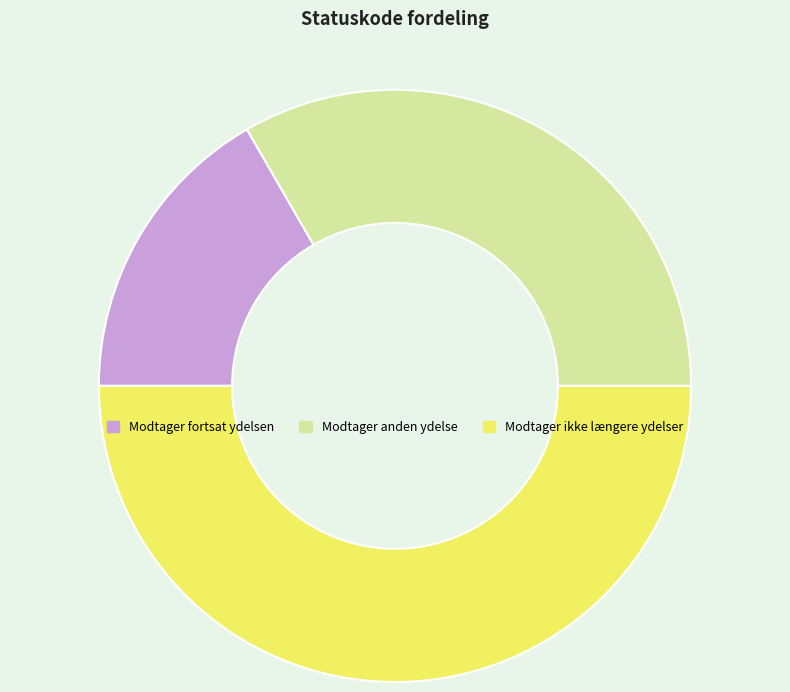

Rank the categories by value from highest to lowest.

Modtager ikke længere ydelser, Modtager anden ydelse, Modtager fortsat ydelsen